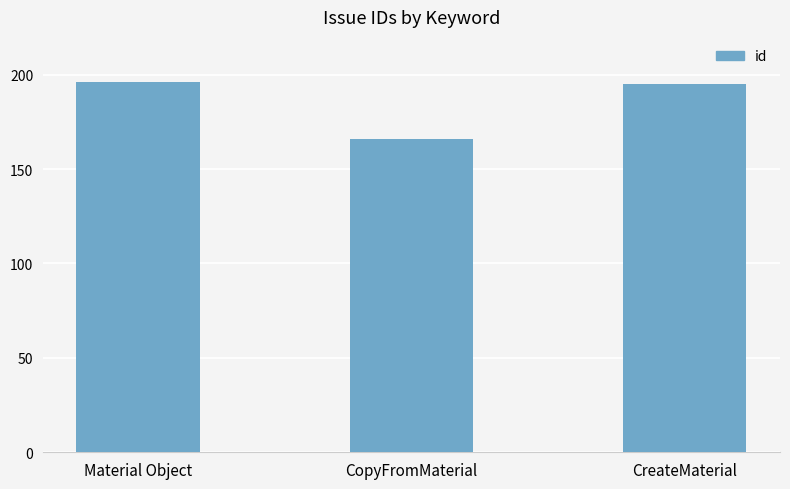

The value at CreateMaterial is 195. True or false?

True